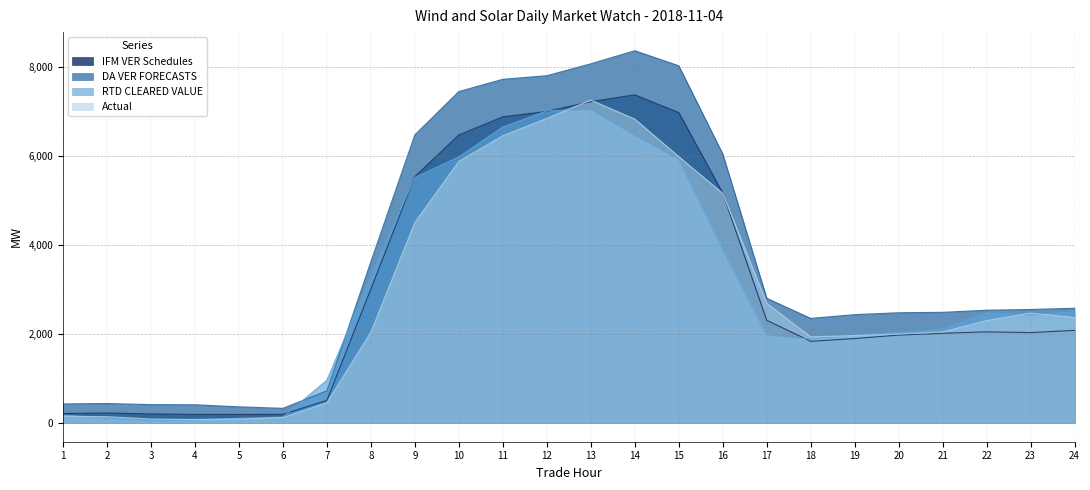

How many interior local peaks does the RTD CLEARED VALUE series have?

2